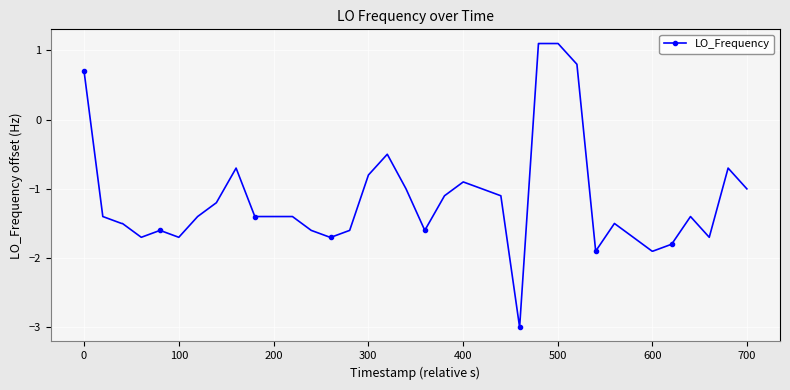

What is the minimum value shown in the chart?

-3.0